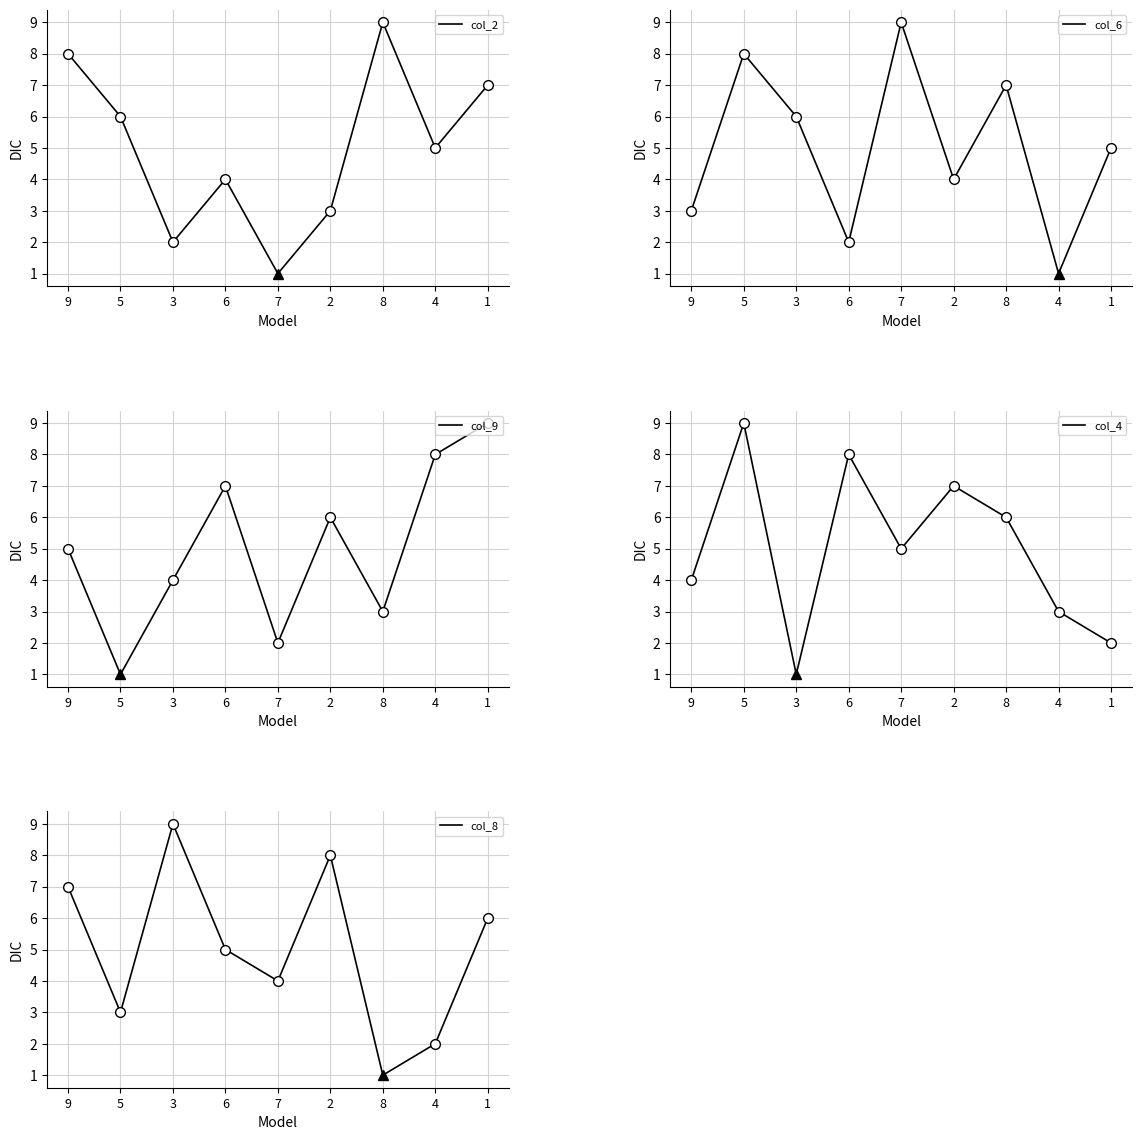

List the labels in order of col_9 value, smallest first.

5, 7, 8, 3, 9, 2, 6, 4, 1